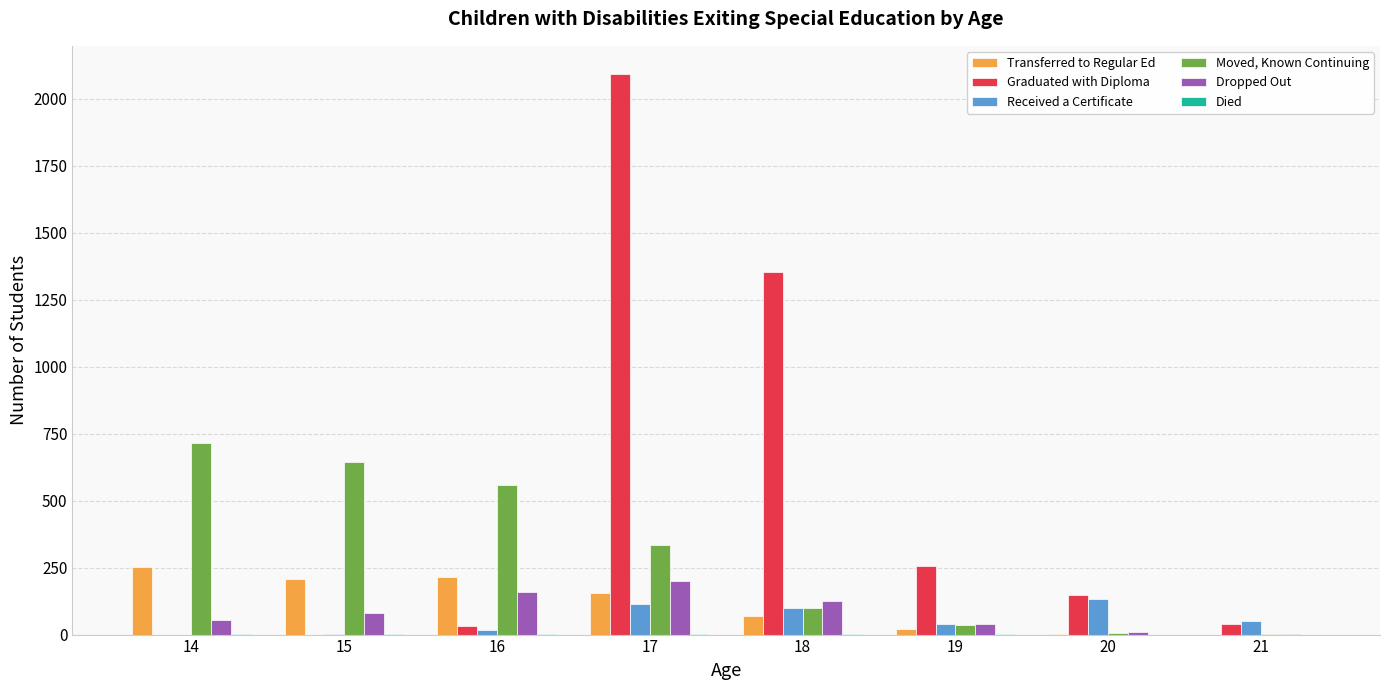

How many data points does each series have?

8